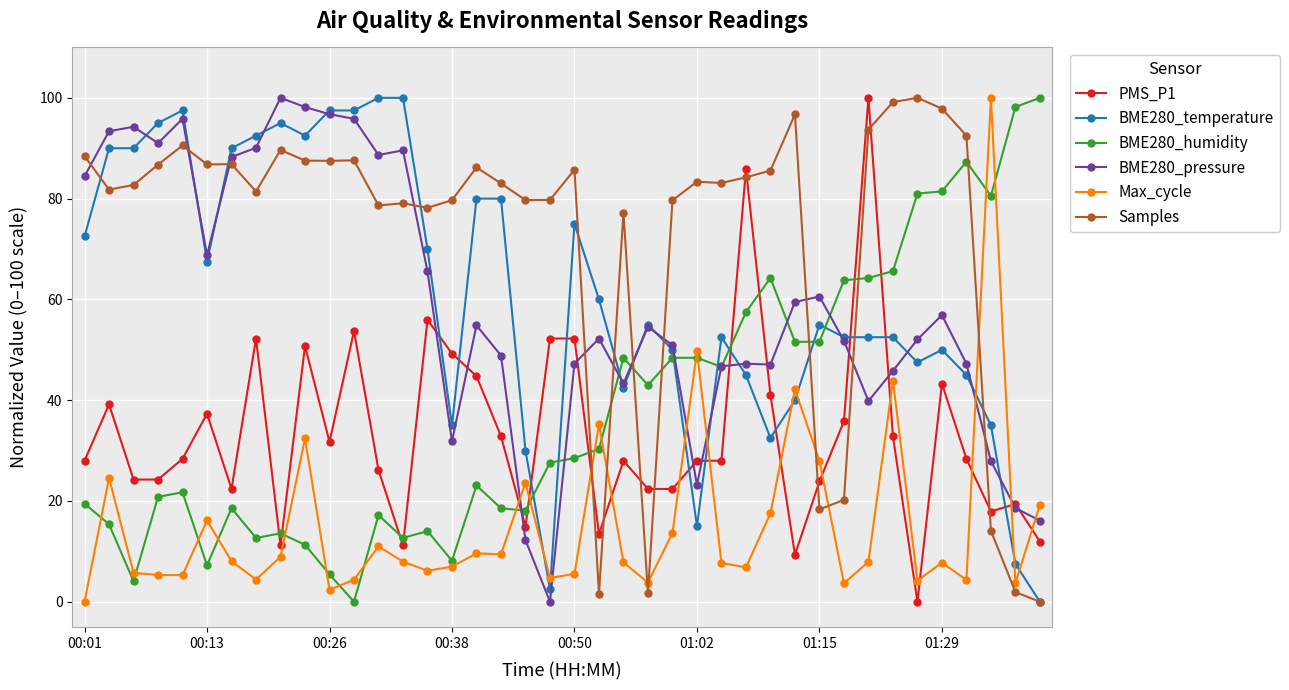

How many interior local peaks does the Max_cycle series have?

12